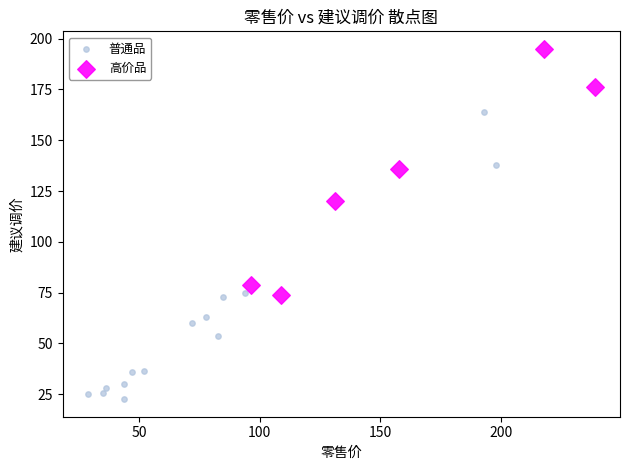

Which series contains the lowest Y value?

普通品